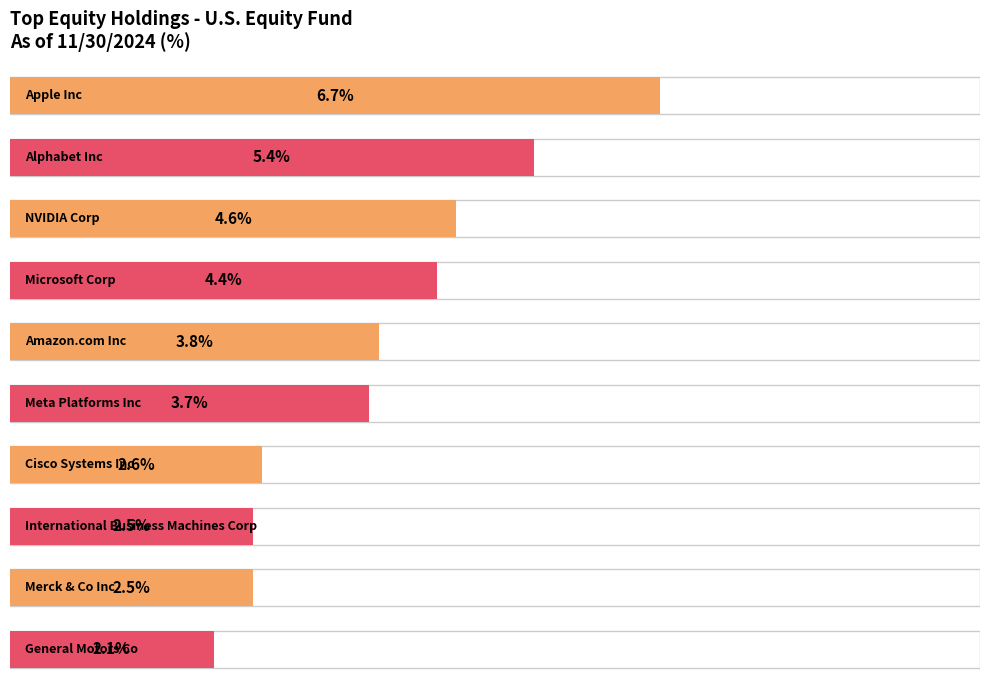

Does the chart contain stacked bars?

No